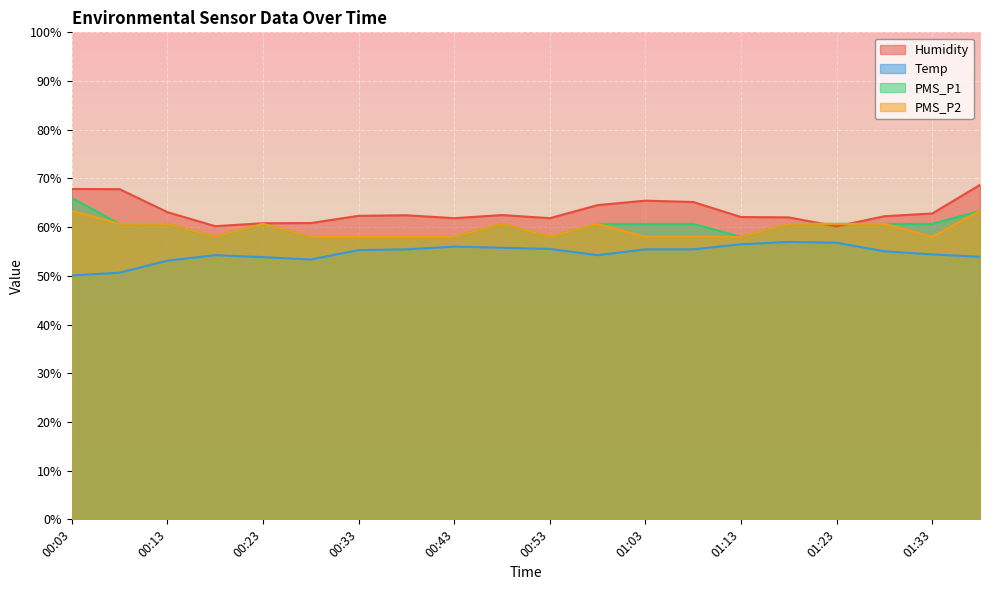

Between 00:48 and 01:08, which series saw the biggest shift?

Humidity